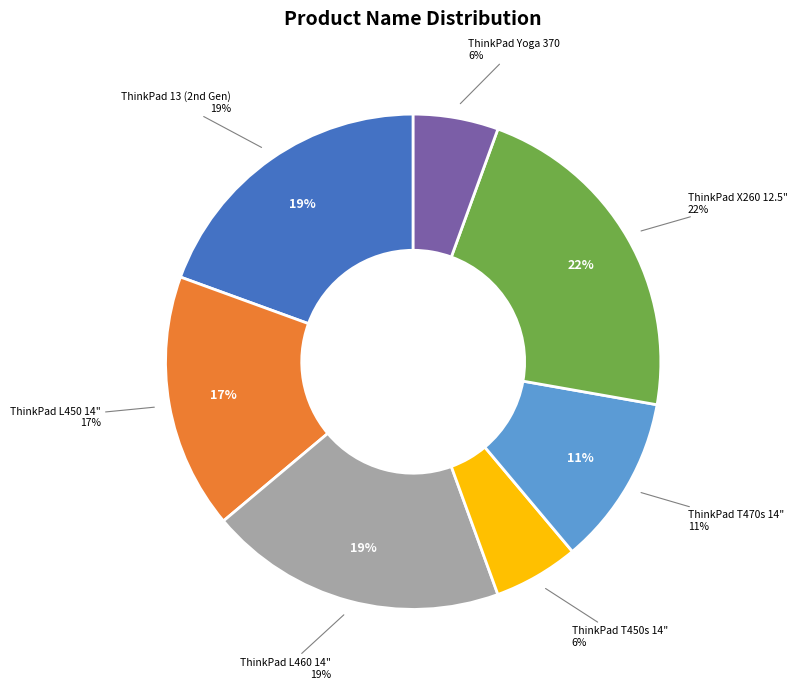

To the nearest percent, what is the average slice percentage?

14%